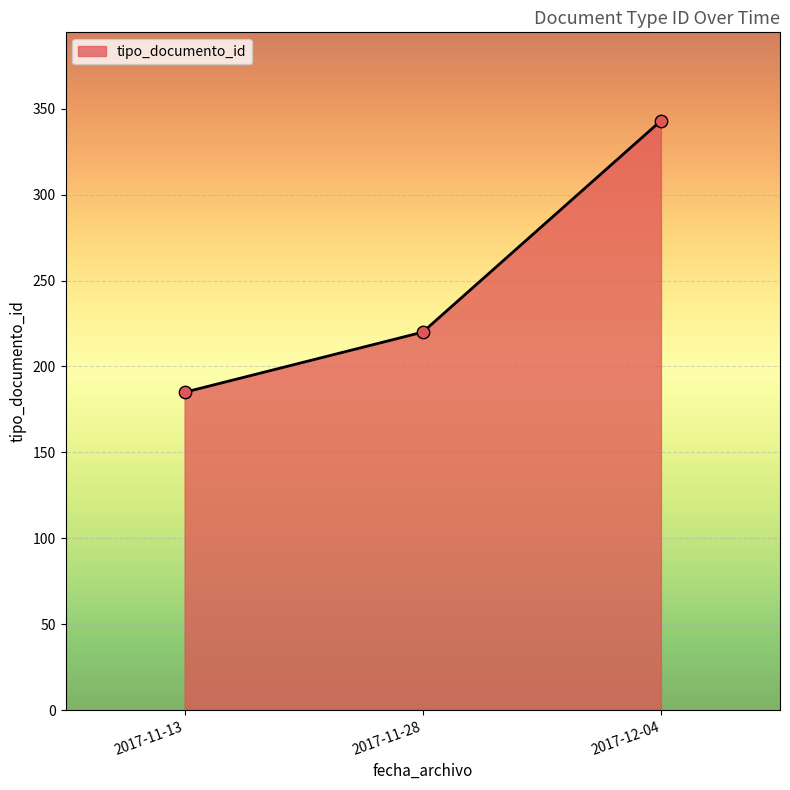

Approximately how many times larger is the value at 2017-11-13 compared to 2017-11-28?

0.8